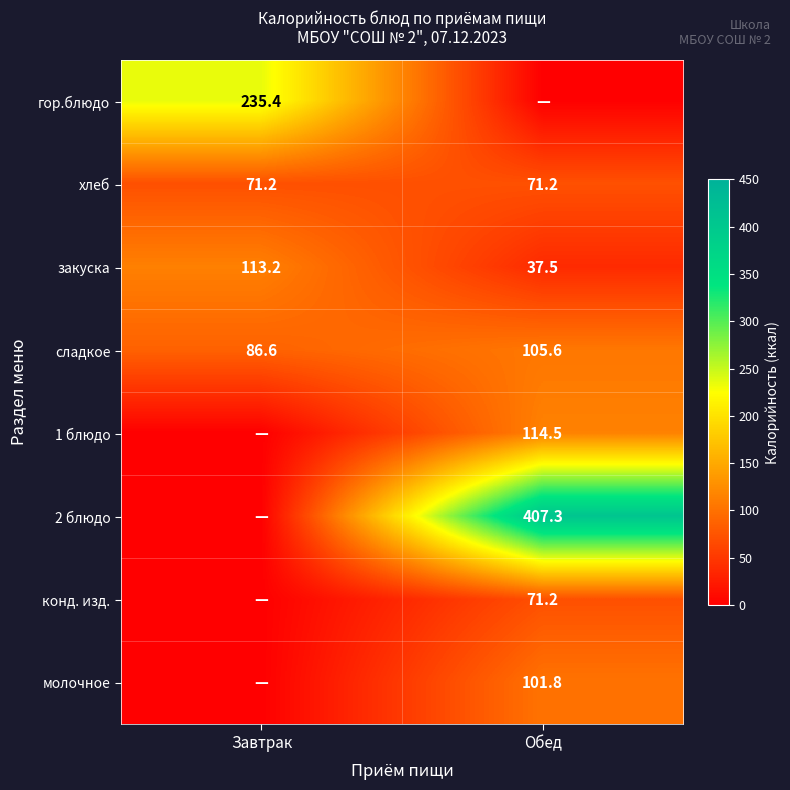

Where does the сладкое series first go above 105?

Обед